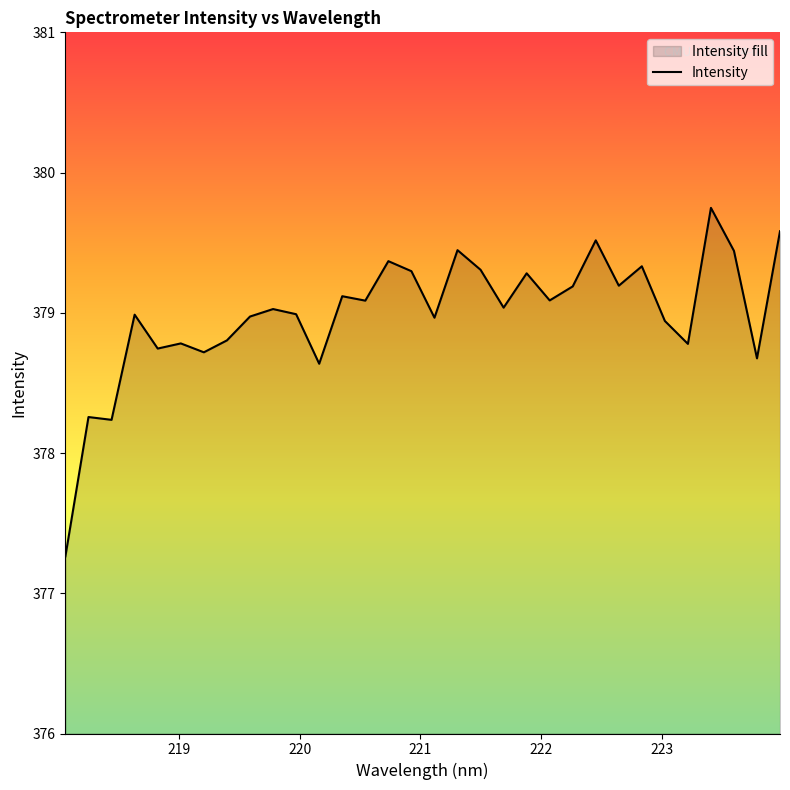

What is the smallest value displayed?

377.3